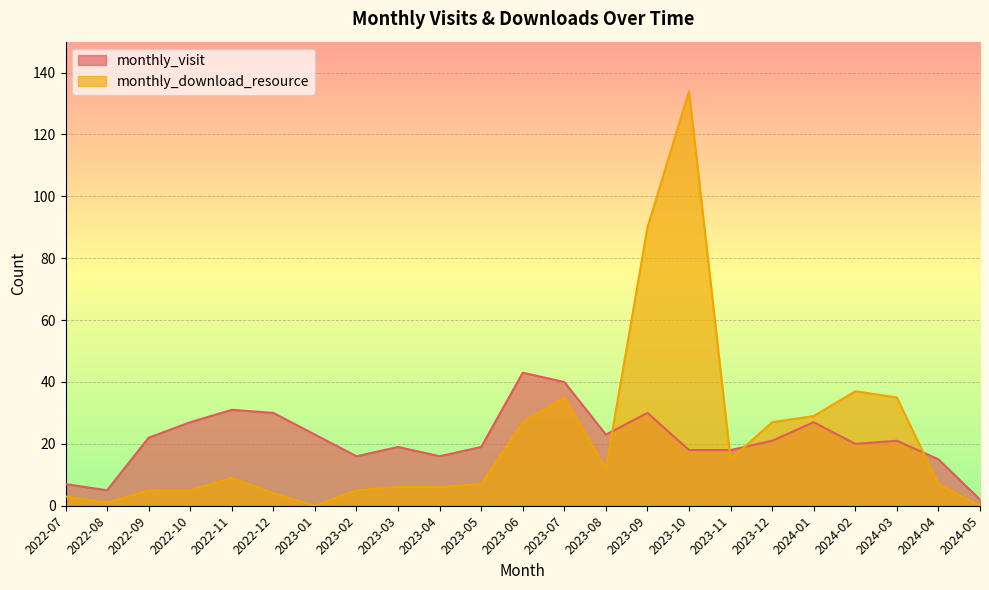

Reading right to left, list all the values displayed in this chart.

monthly_visit: 2	15	21	20	27	21	18	18	30	23	40	43	19	16	19	16	23	30	31	27	22	5	7
monthly_download_resource: 0	7	35	37	29	27	15	134	90	12	35	27	7	6	6	5	0	4	9	5	5	1	3